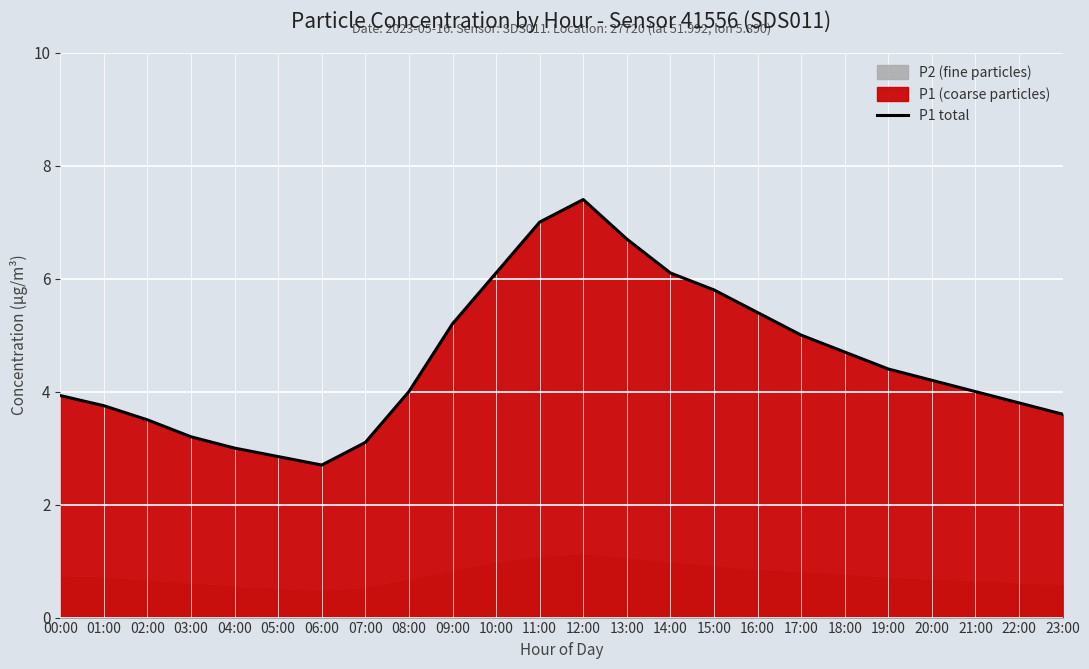

True or false: the data shows 4.5 at 06:00.

False